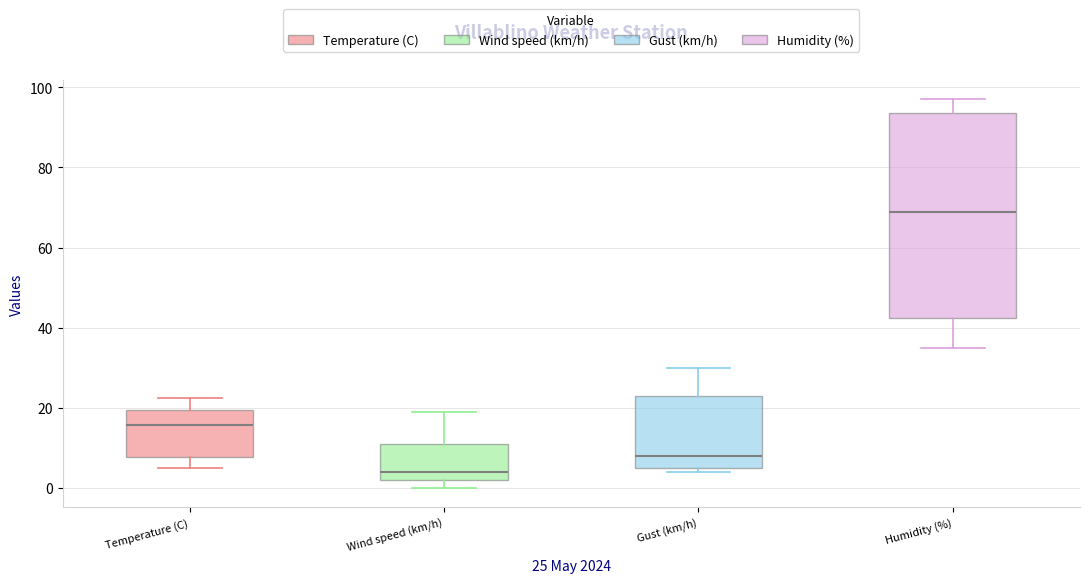

Where is the lower edge of the box for Humidity (%) on the y-axis? The values are not printed on the chart, so give them approximately, as read against the axis.

42